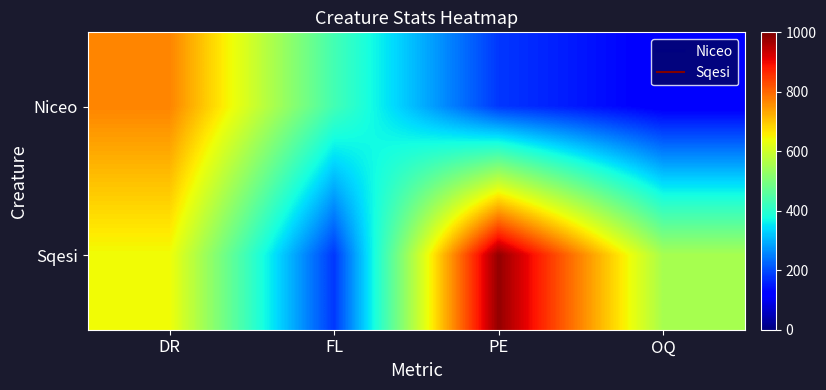

Which series changed the most between FL and OQ?

Sqesi